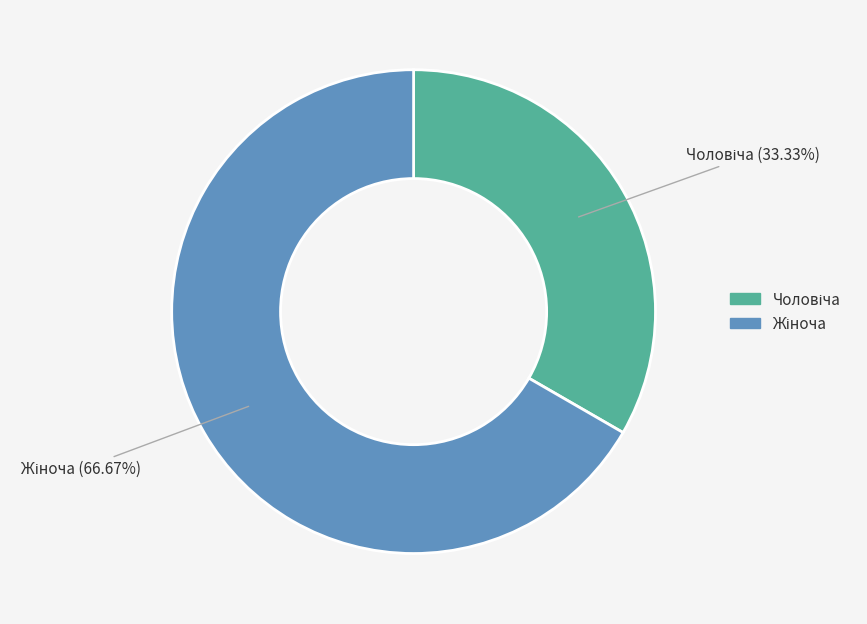

Is there any slice that represents more than half of the pie?

Yes